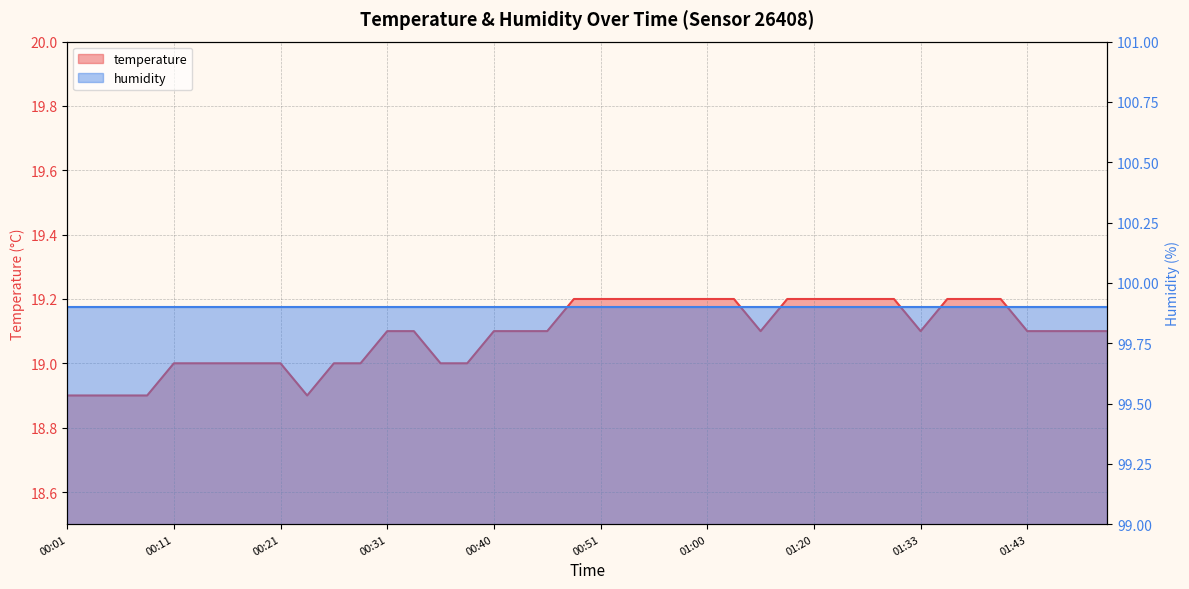

What is the average value?

19.1